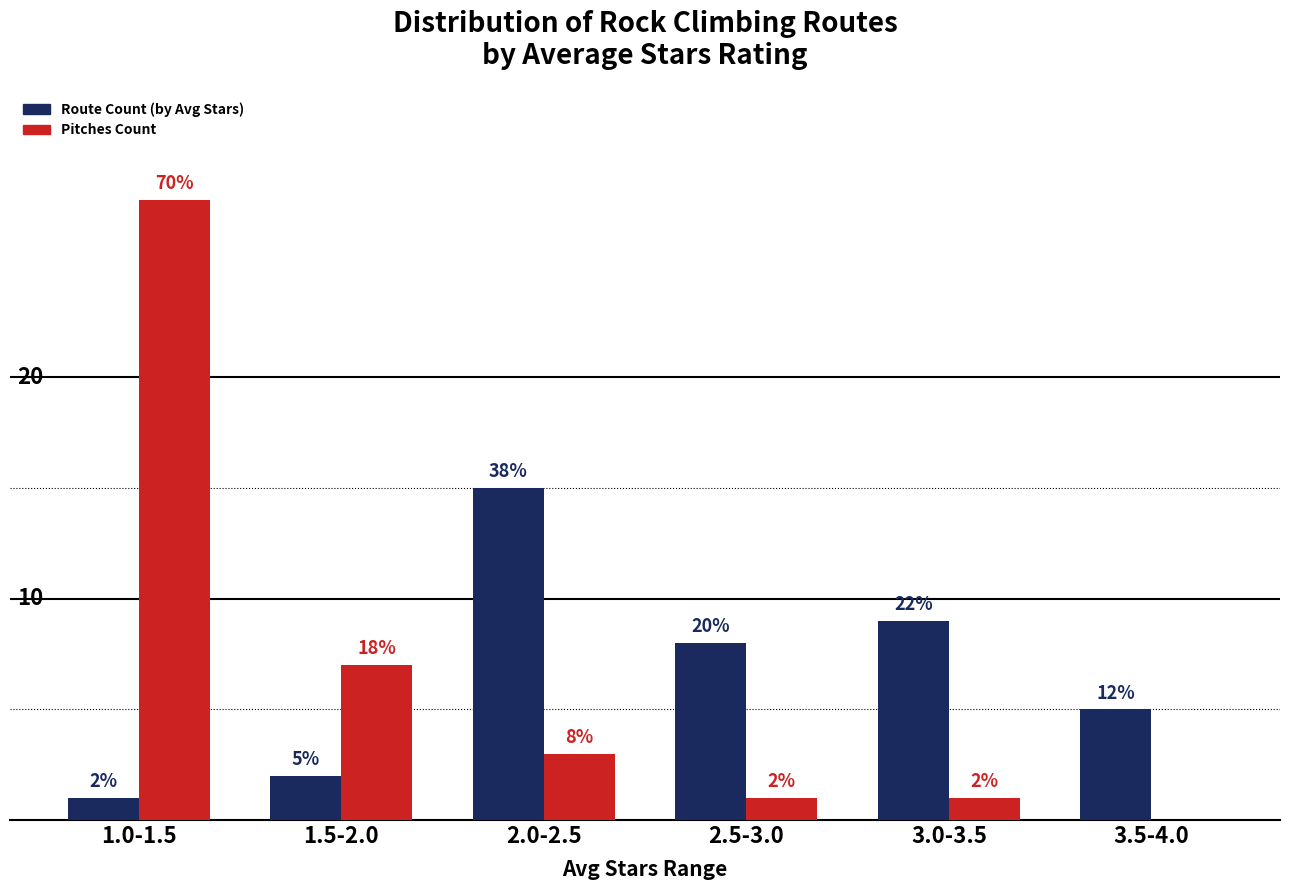

Does the chart contain stacked bars?

No